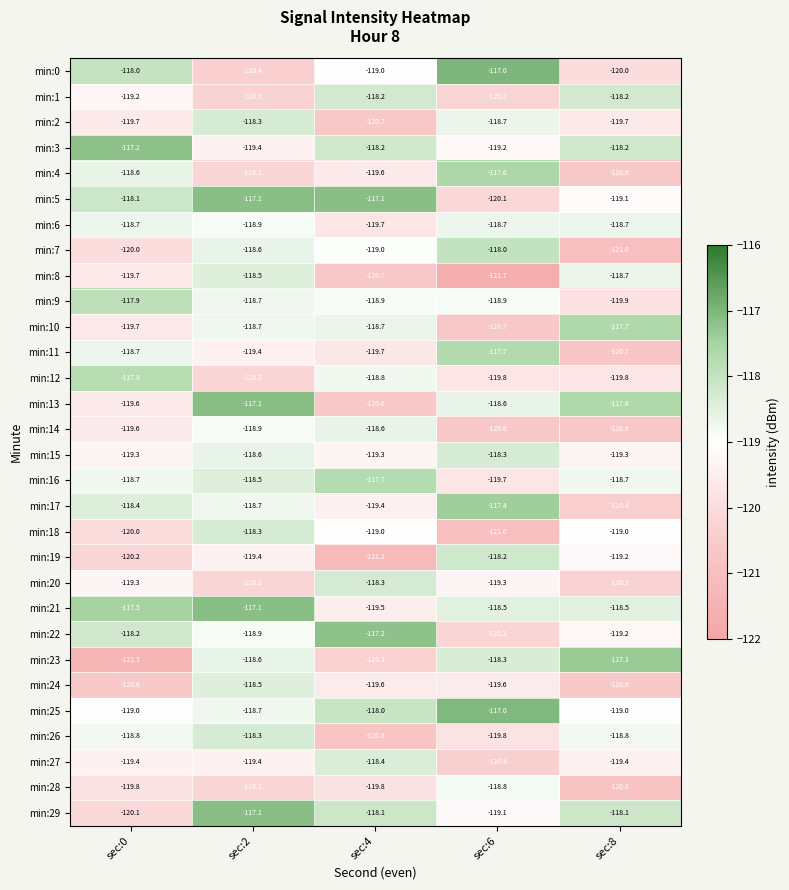

What is the sum of all min:15 values?

-594.8